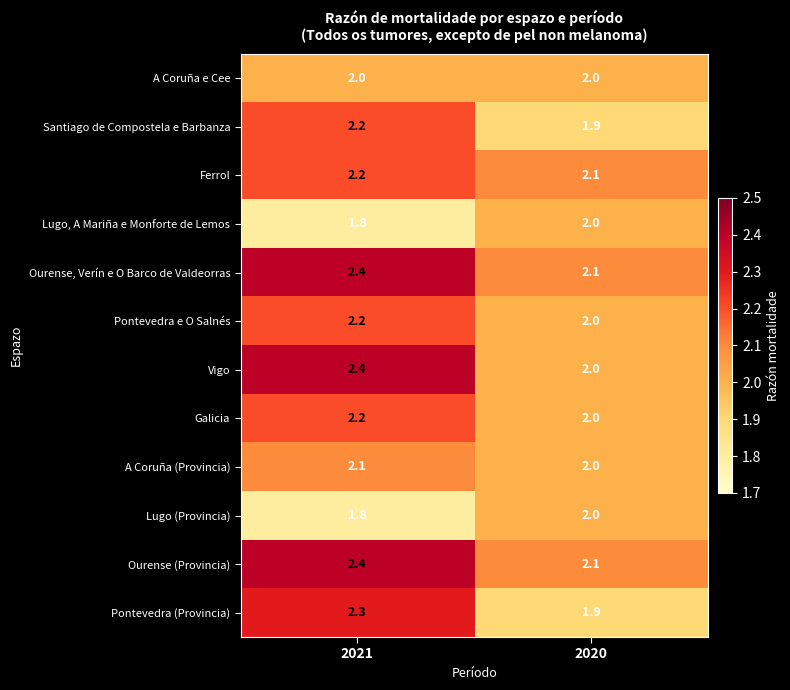

At which category is the sum across all series the highest?

2021